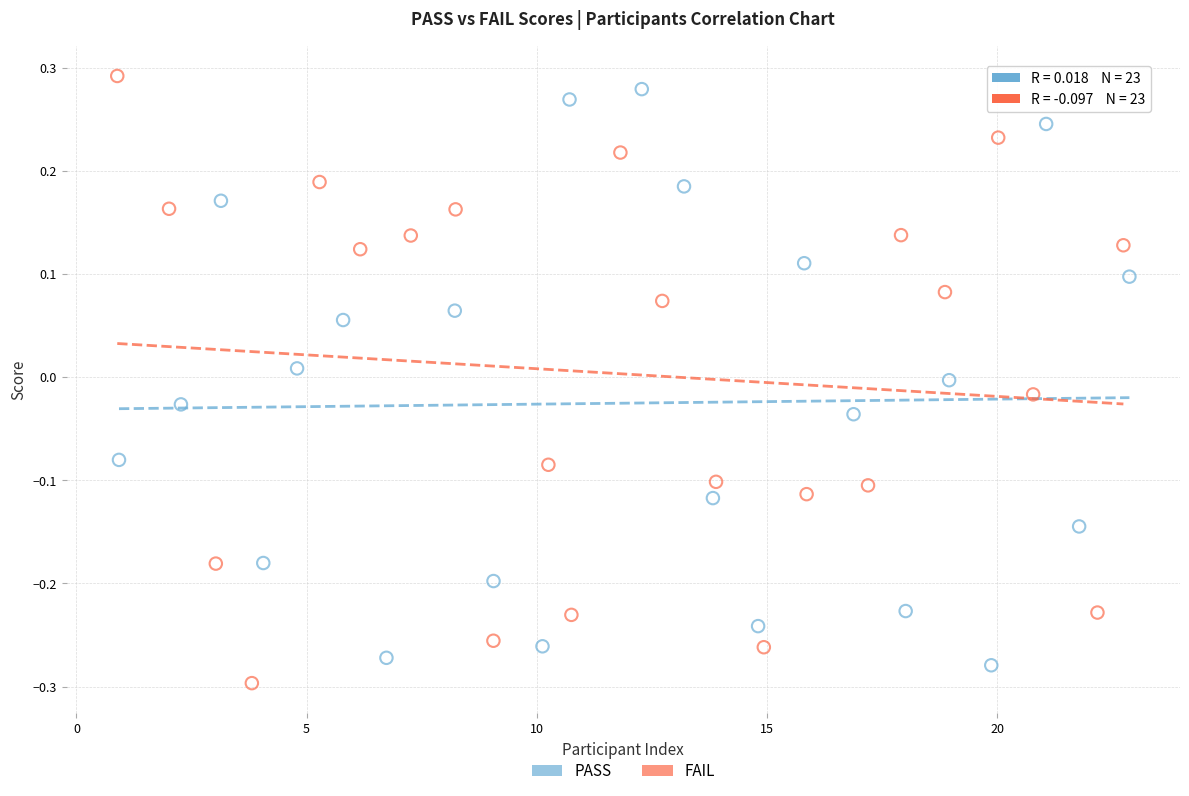

What are all the series names shown in the legend?

PASS, FAIL